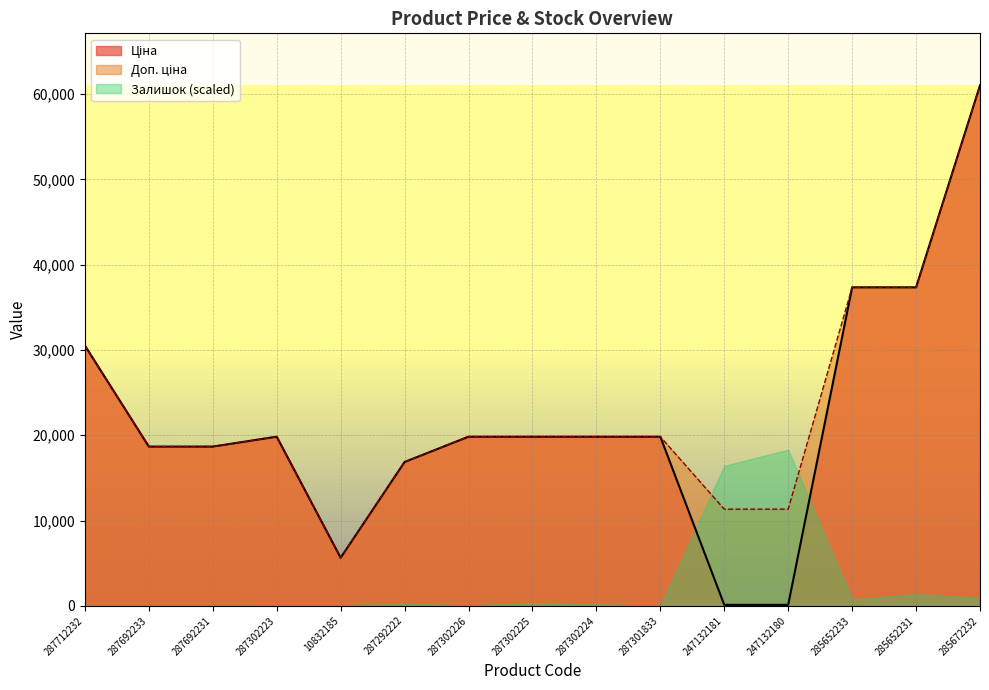

What is the maximum value shown in the chart?

61024.7